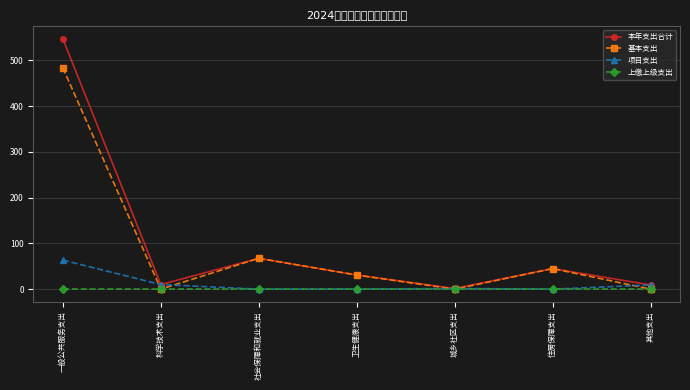

Where is the first local maximum for 基本支出?

社会保障和就业支出